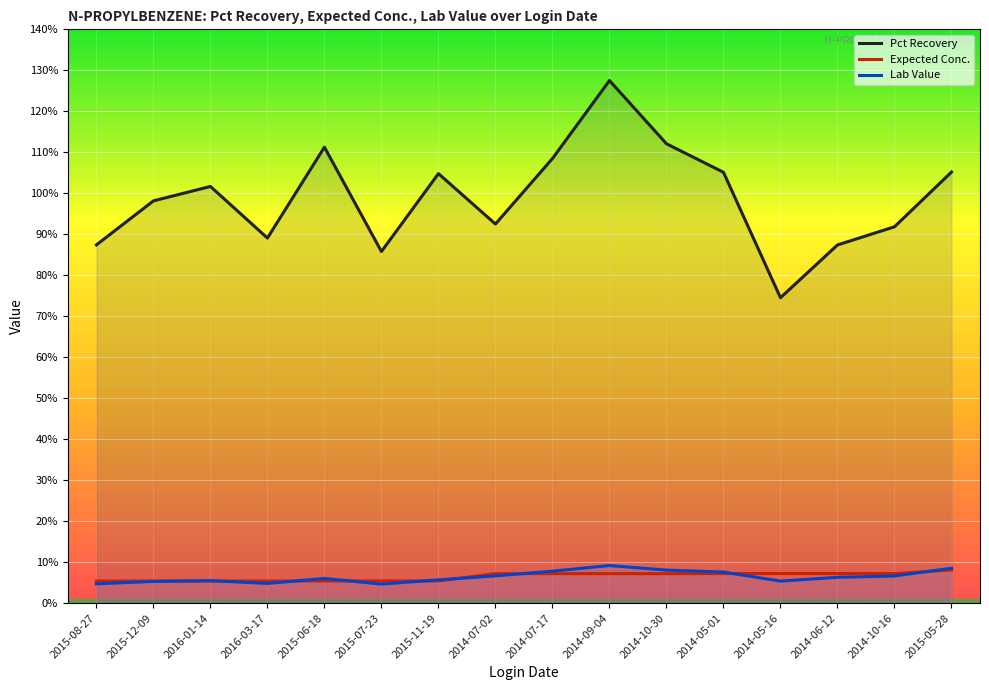

What is the average value of the Pct Recovery series?

1.0